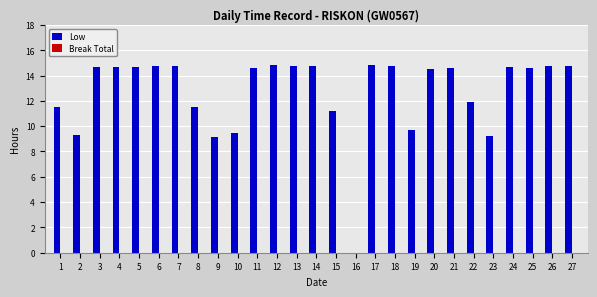

Where does the data first go above 14?

3